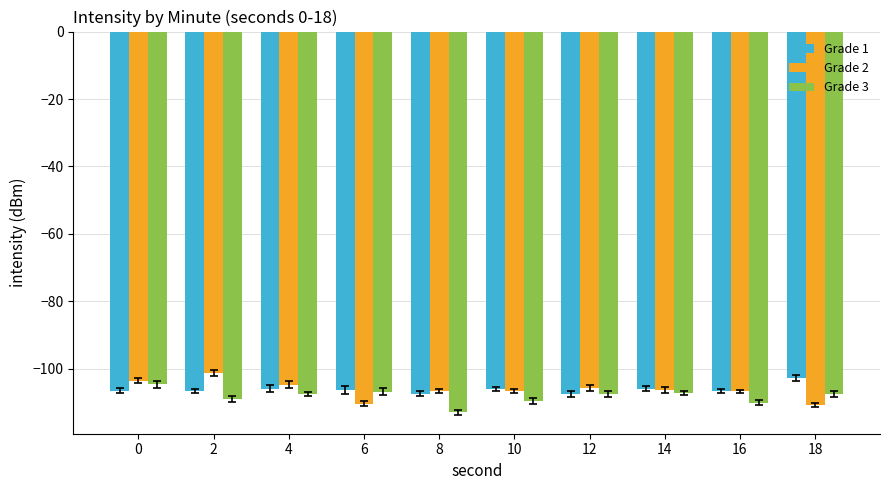

What is the total value across all series at 8?

-327.0